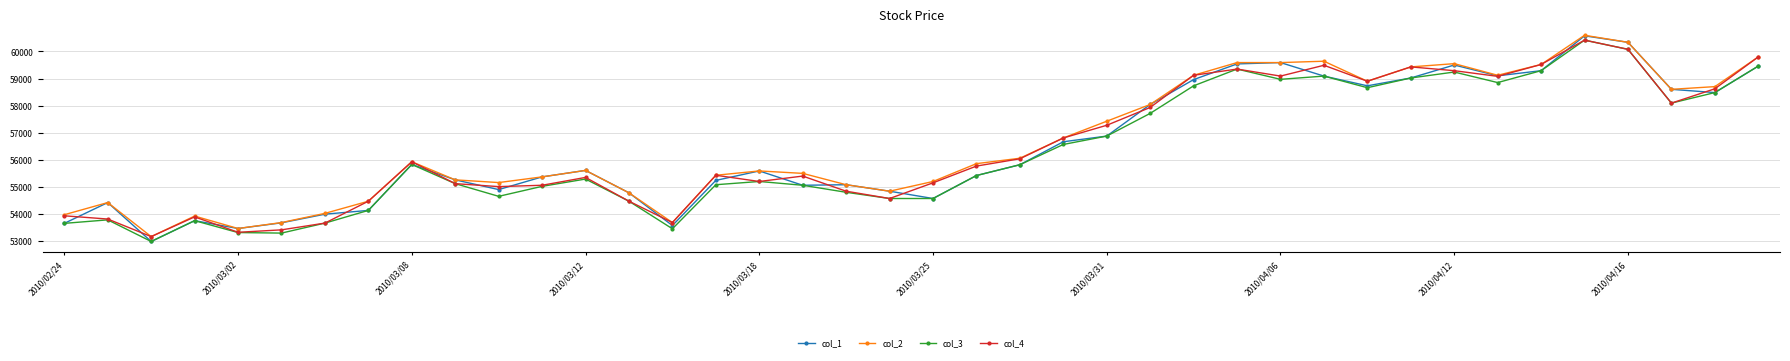

True or false: col_1 has more than 0 points higher than both neighbors.

True